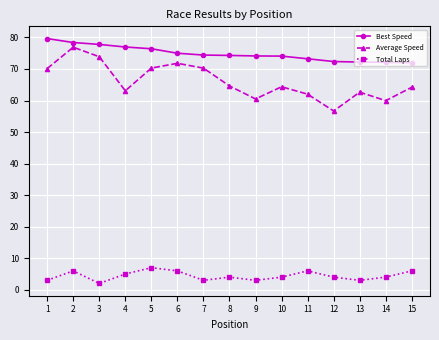

What is the total value across all series at 14?

136.1